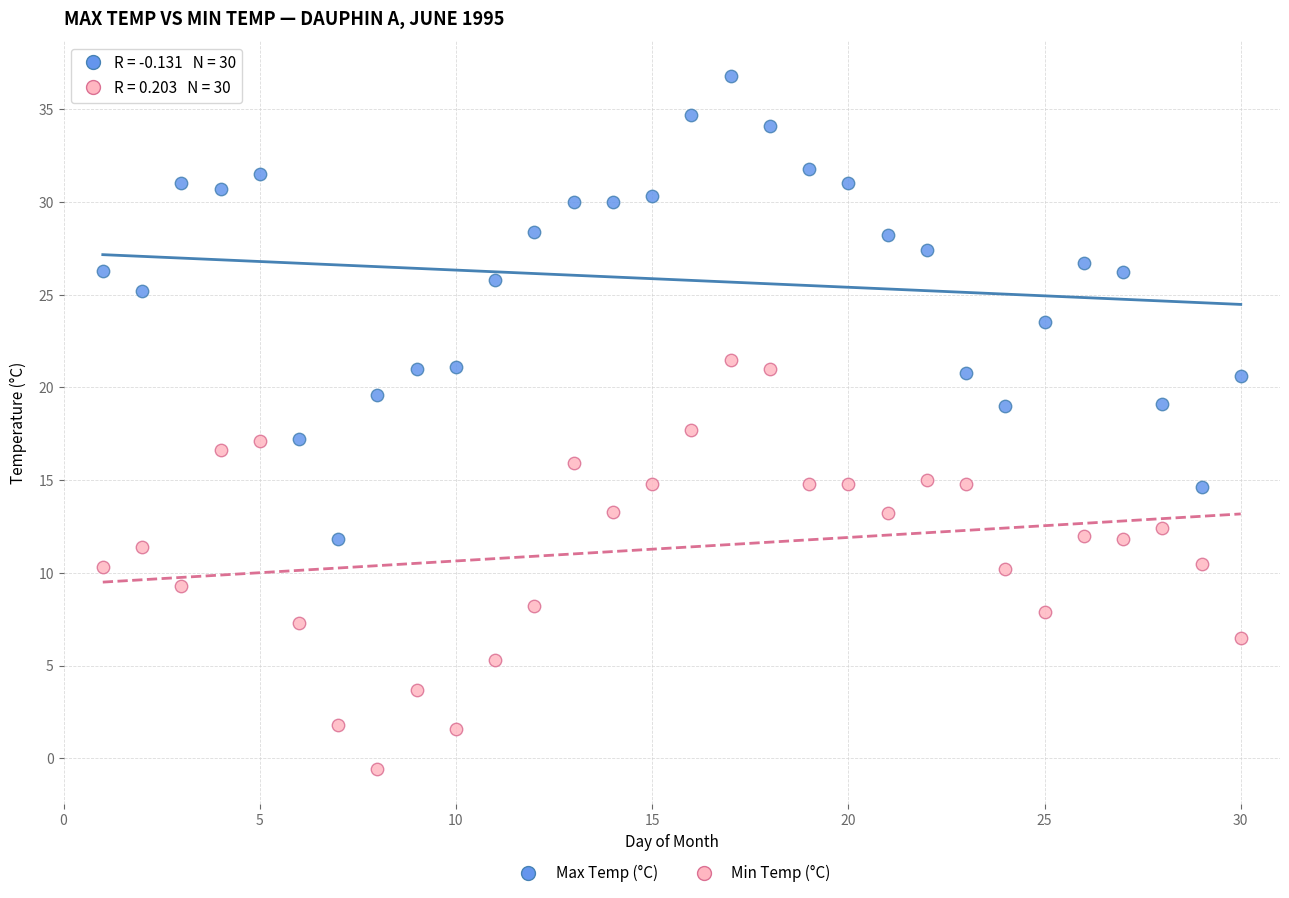

Which series has the largest Y range (max minus min)?

Max Temp (°C)